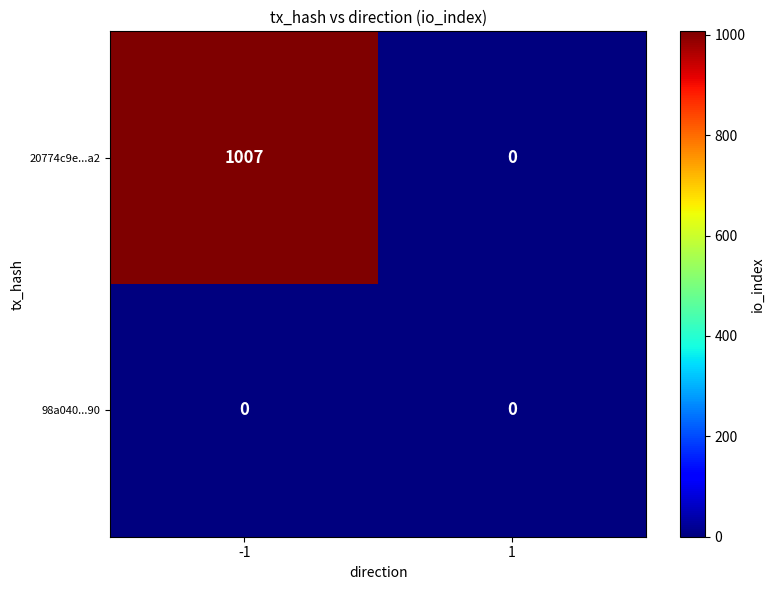

At how many categories does at least one series exceed 905?

1